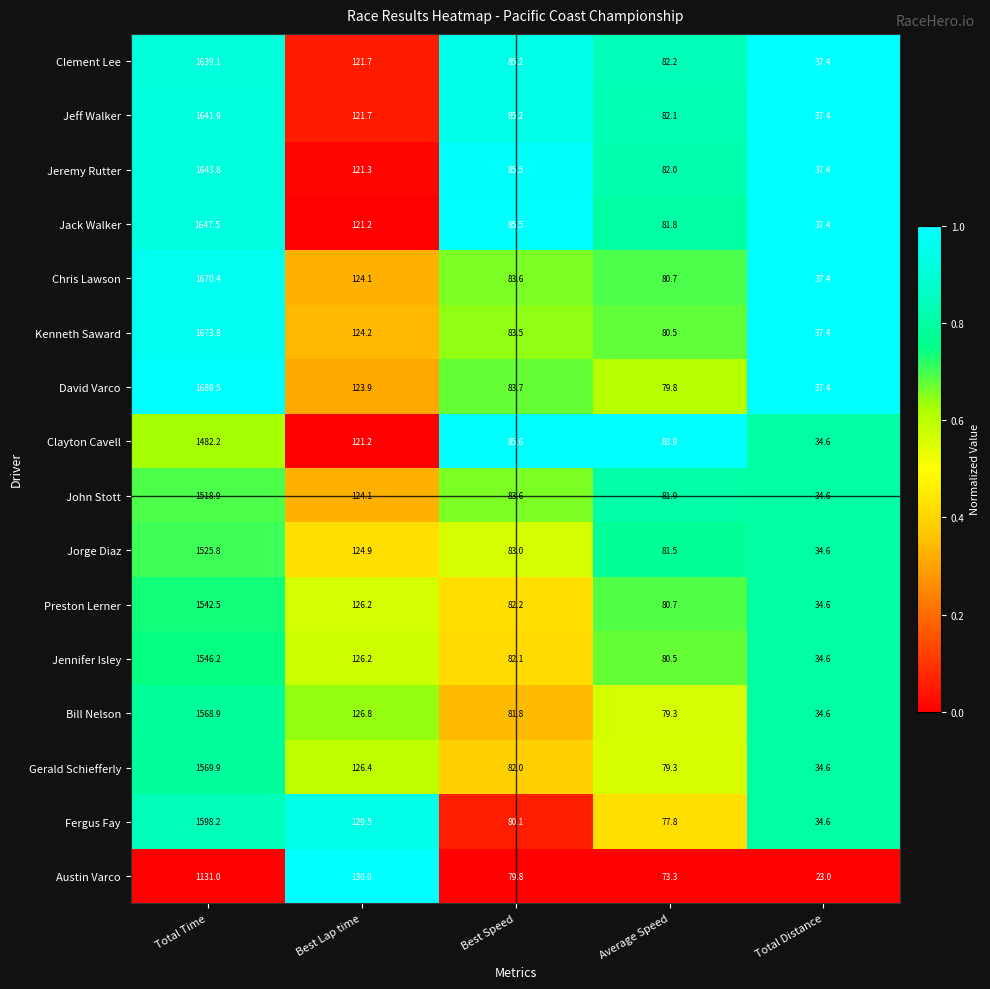

What is the sum of all David Varco values?

2014.3